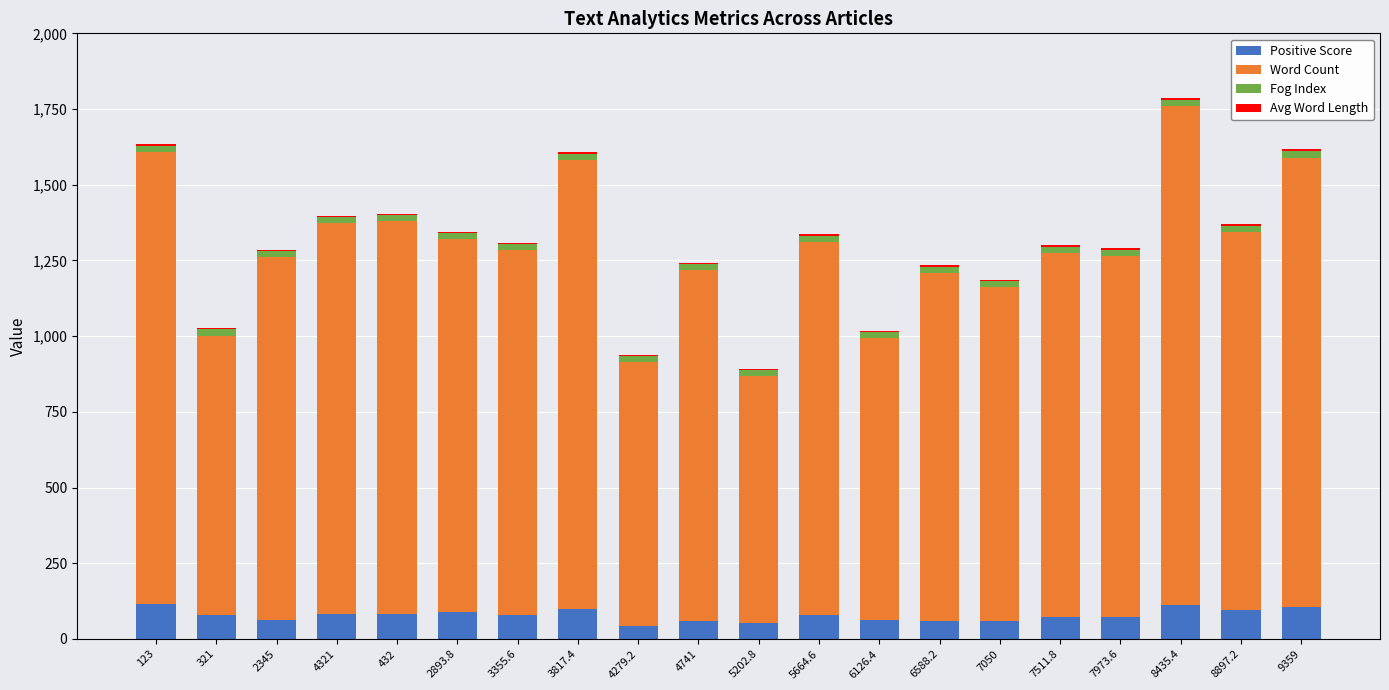

The Positive Score series shows 63.0 at 6126.4. True or false?

True